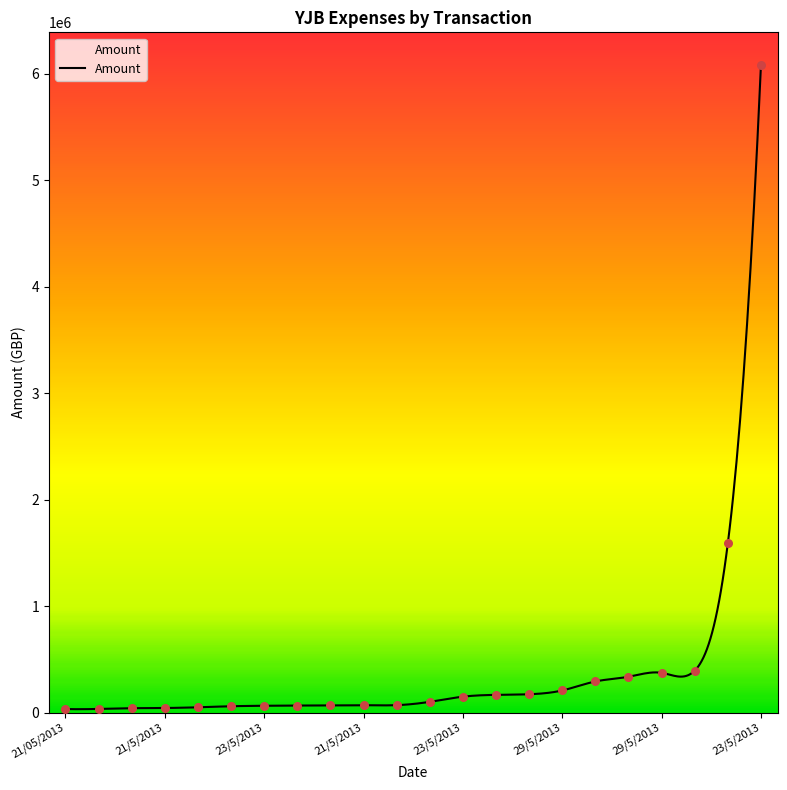

What is the difference between the maximum and minimum values?

6051868.6